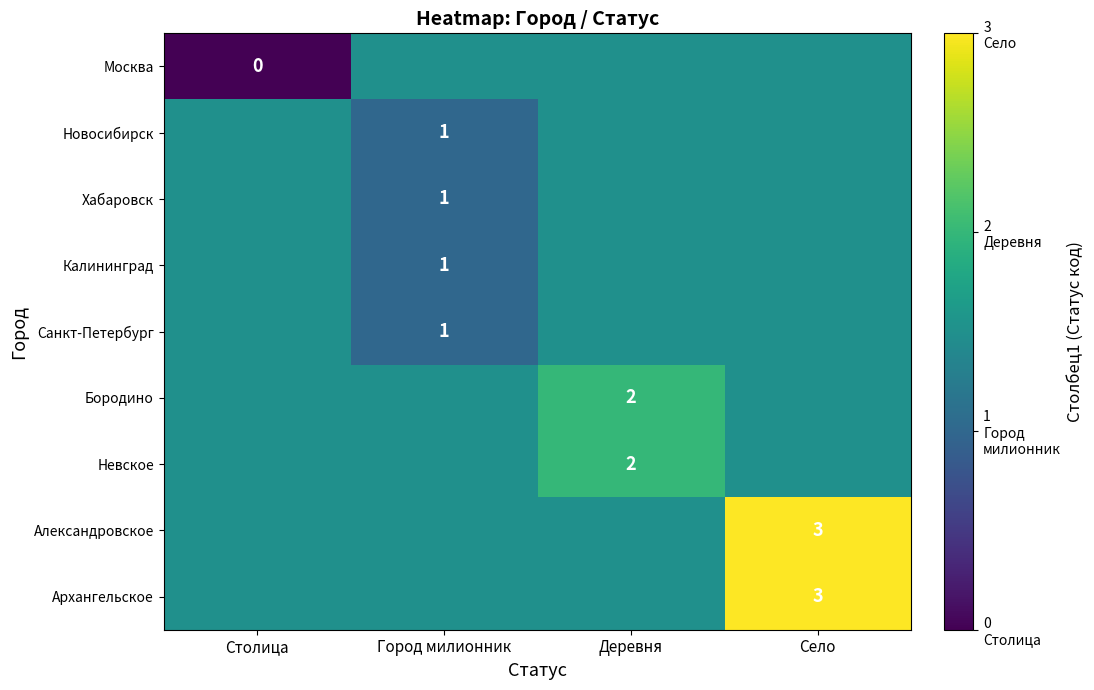

Which series has the largest range (max minus min)?

Москва